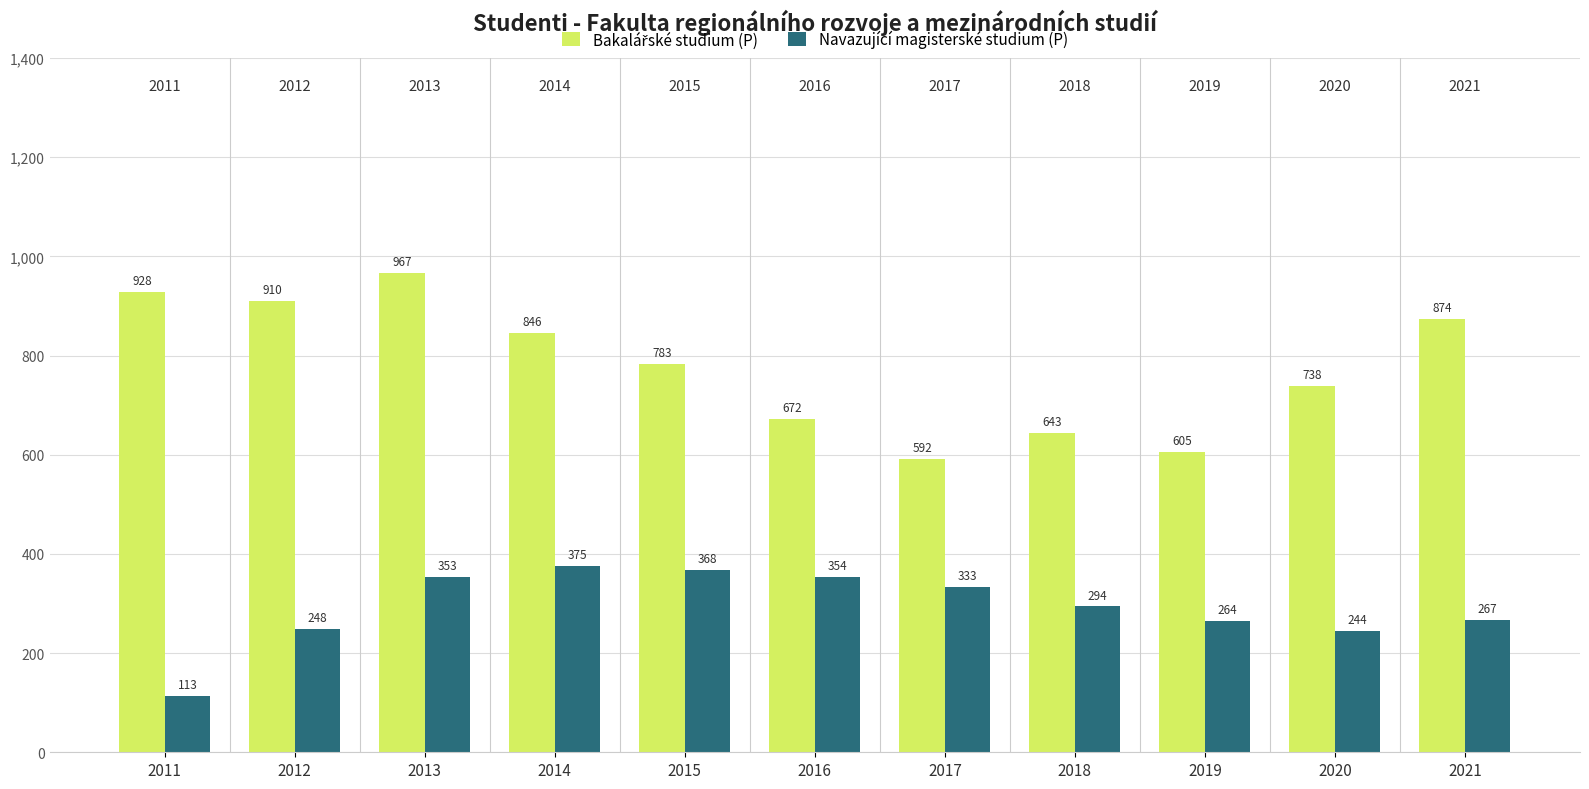

At how many categories does at least one series exceed 536?

11